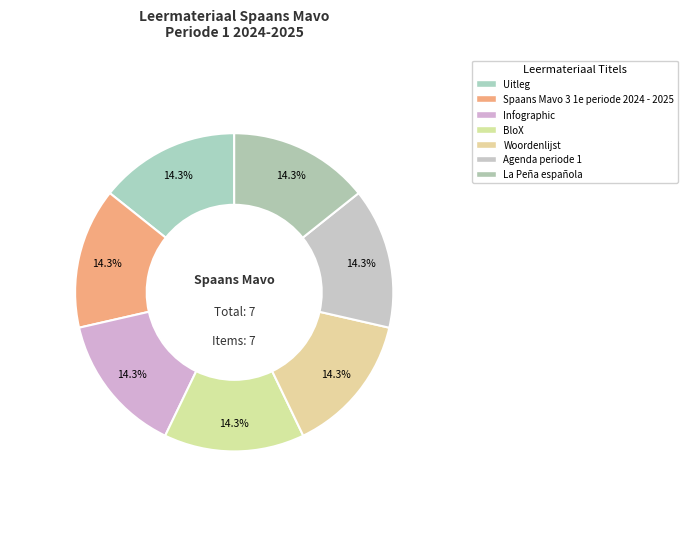

How many slices are in this pie chart?

7